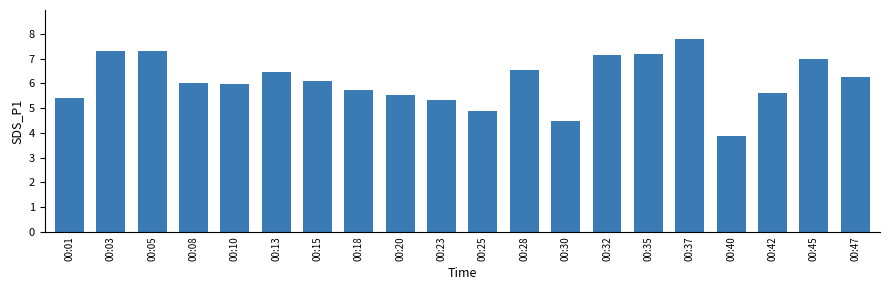

What is the ratio of the value at 00:25 to the value at 00:35?

0.7